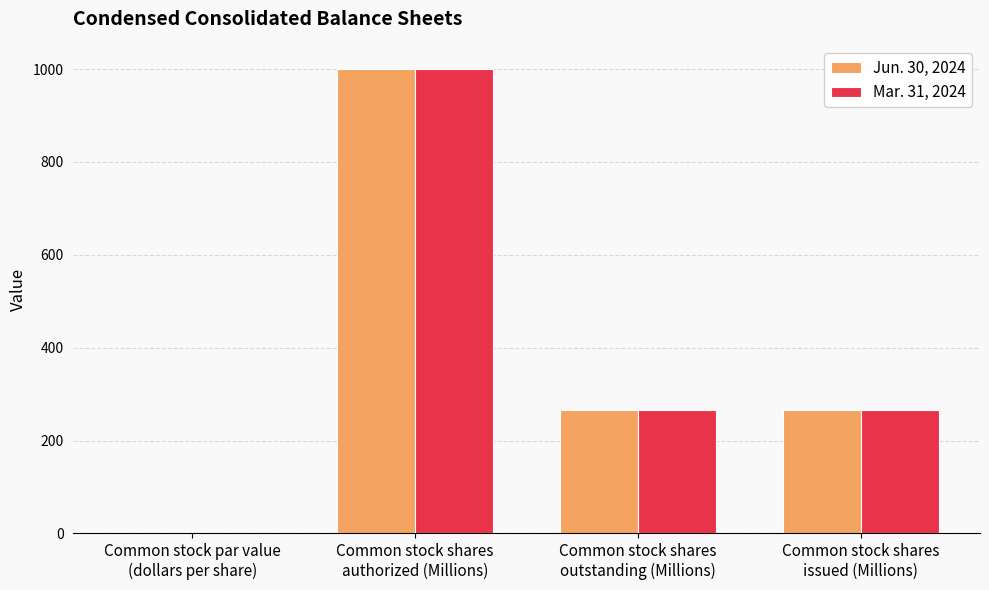

How many data points does each series have?

4